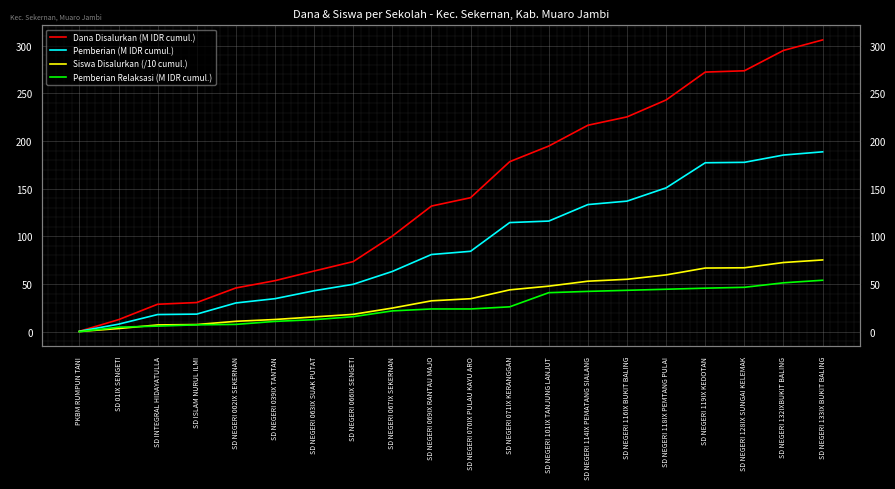

Is the value of Pemberian Relaksasi (M IDR cumul.) at SD ISLAM NURUL ILMI greater than the value of Pemberian (M IDR cumul.) at SD NEGERI 063IX SUAK PUTAT?

No